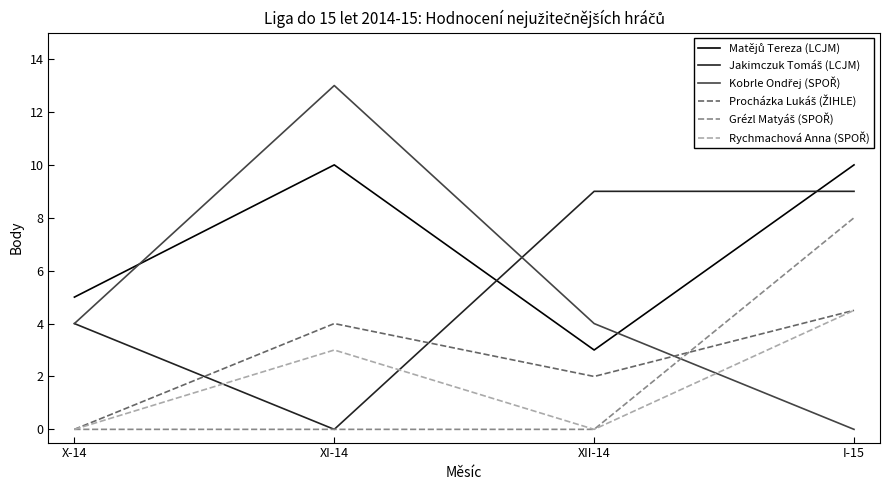

At which category is the sum across all series the highest?

I-15